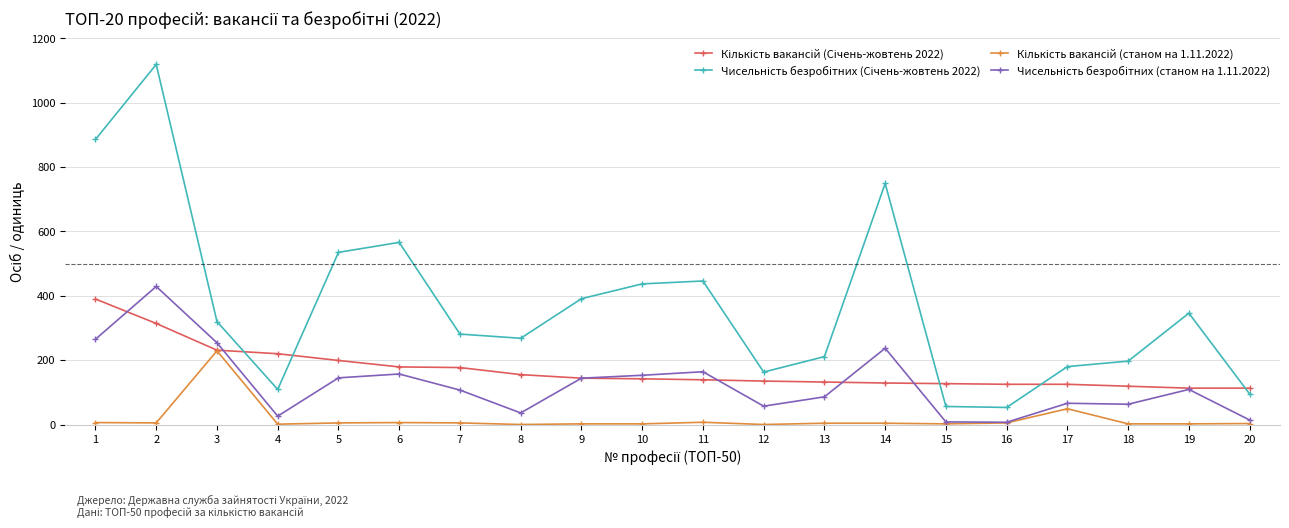

What is the maximum value shown in the chart?

1119